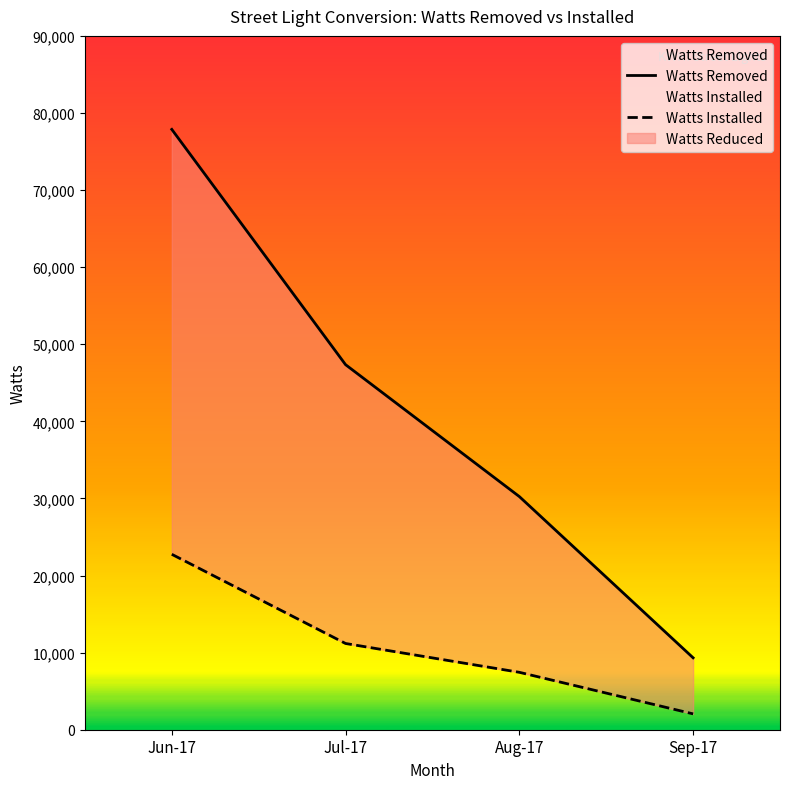

What is the sum of all Watts Installed values?

43445.0